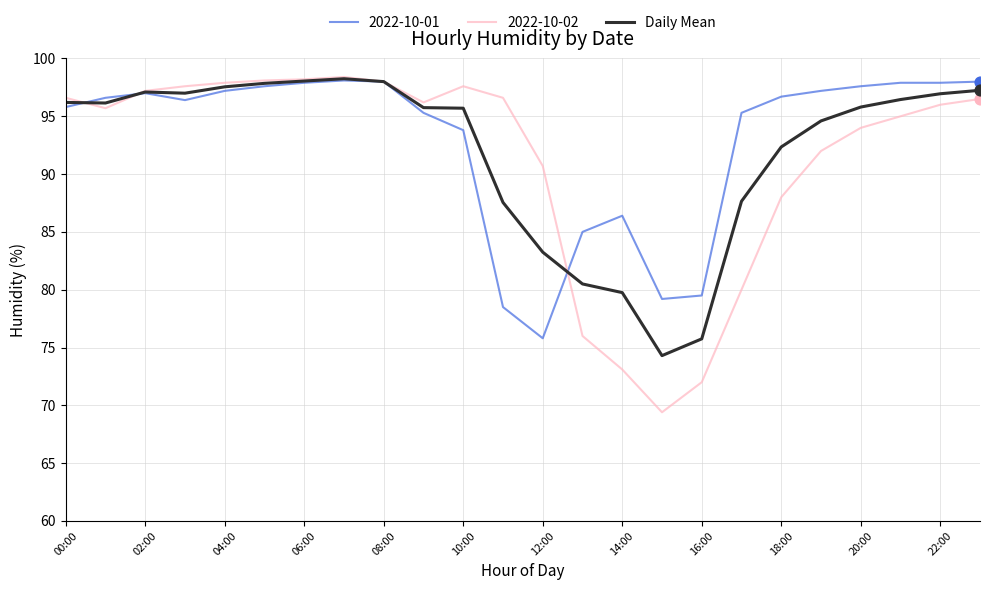

Which series has the widest spread of values?

2022-10-02